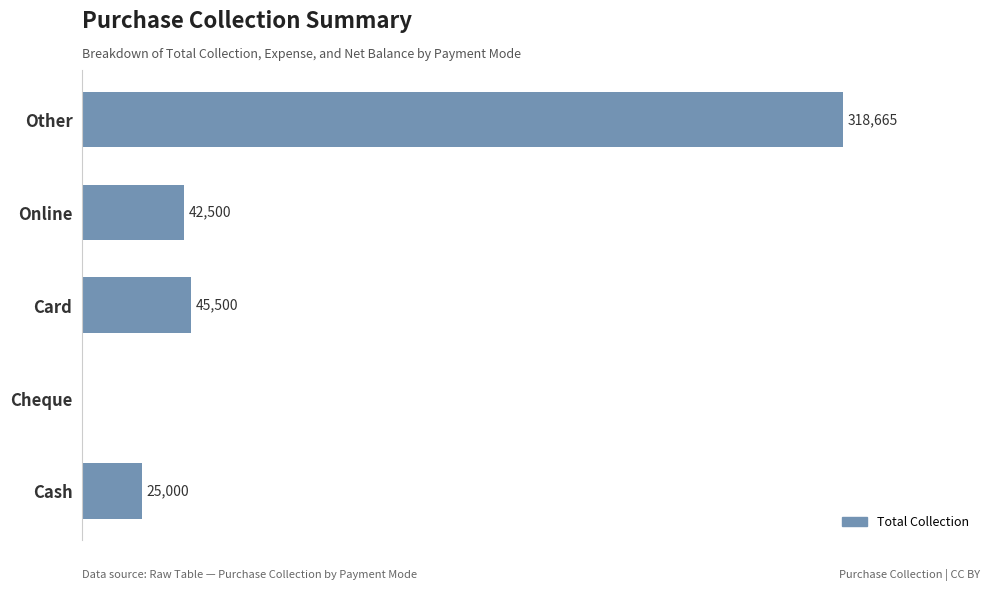

At which label is the value closest to 159332?

Card